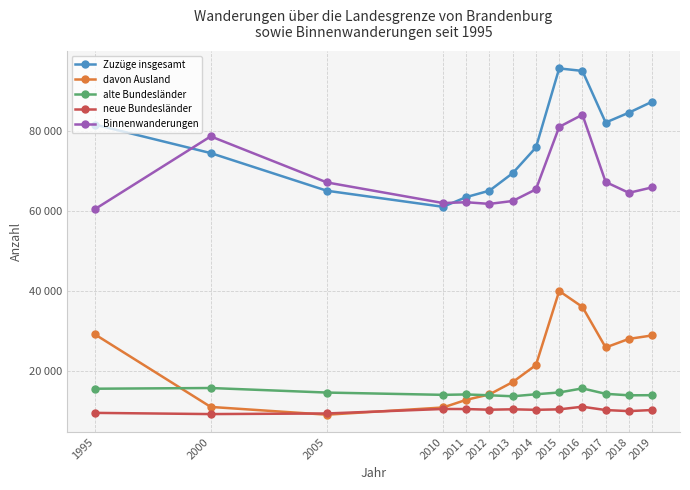

What are all the series names shown in the legend?

Zuzüge insgesamt, davon Ausland, alte Bundesländer, neue Bundesländer, Binnenwanderungen